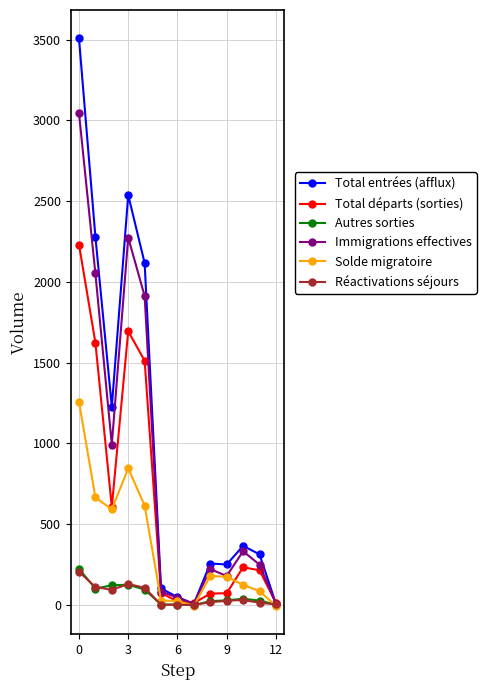

What is the maximum value shown in the chart?

3507